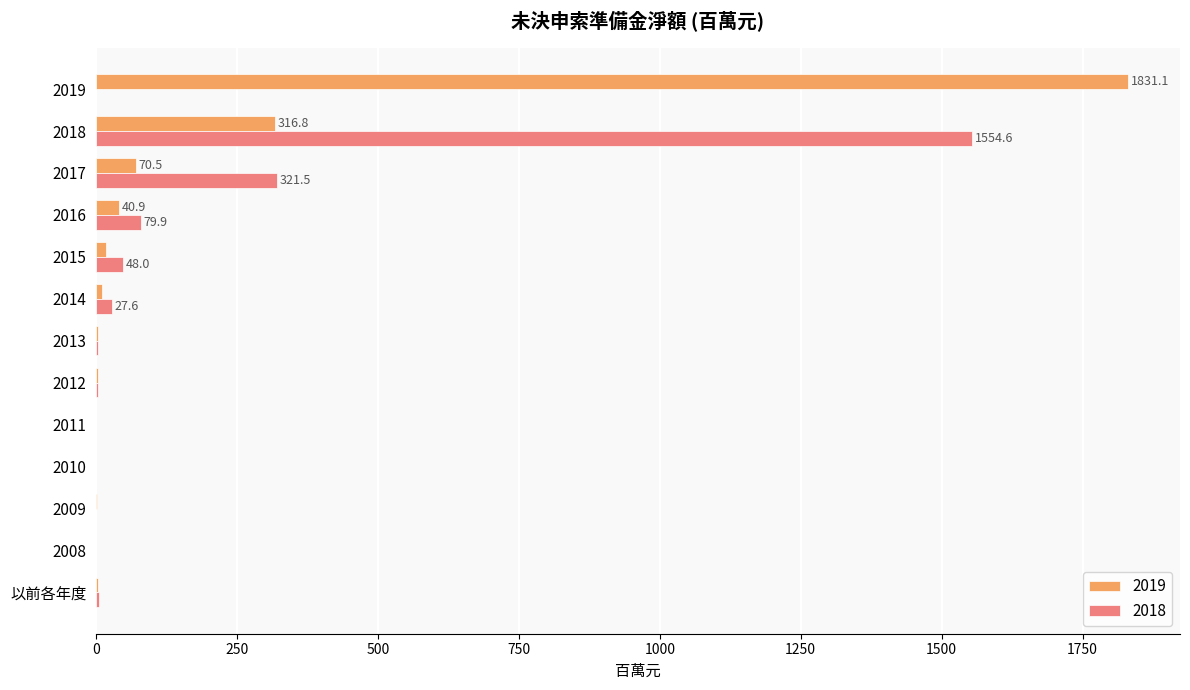

At which label is 2018 closest to 777?

2017